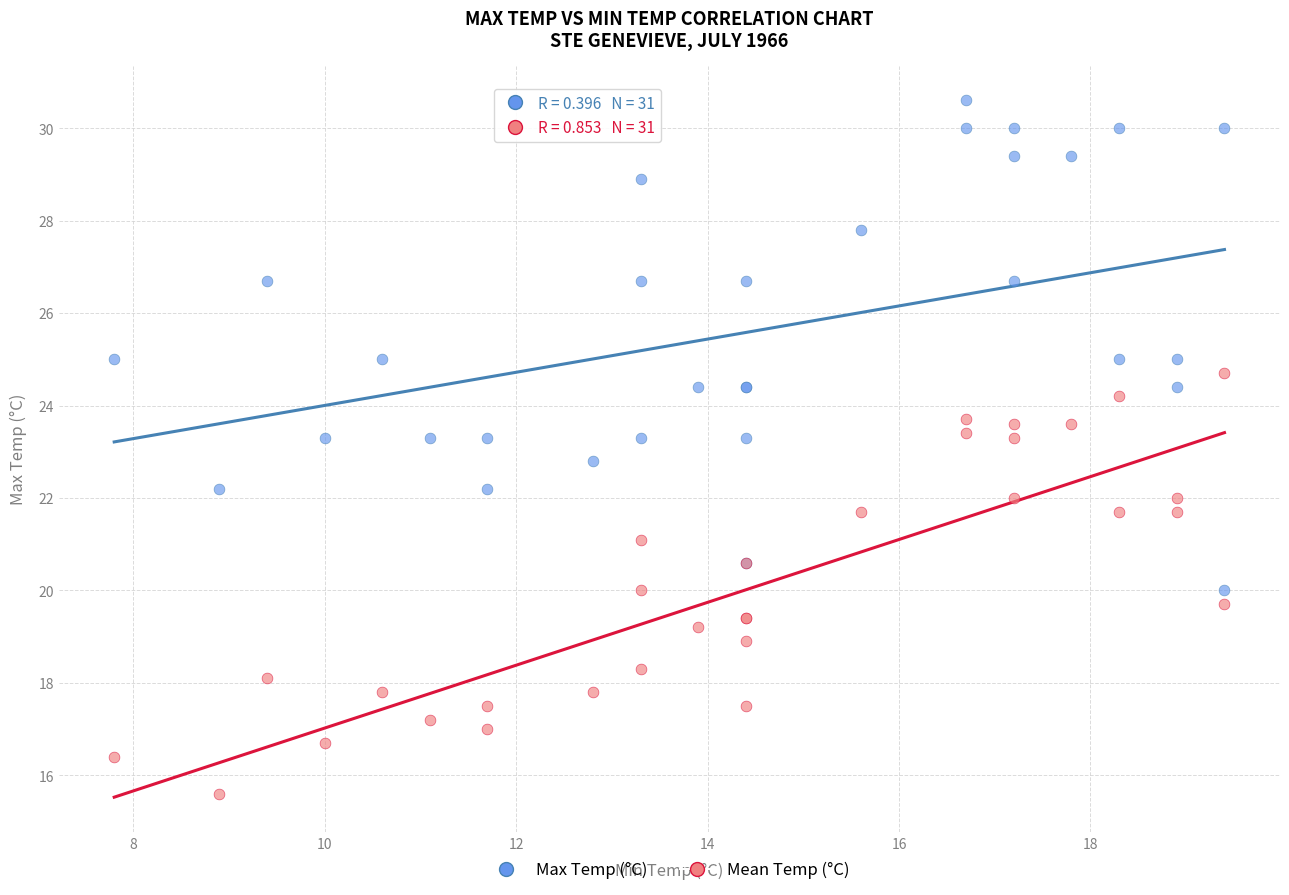

What is the X range (max minus min) for the scatter plot?

11.6